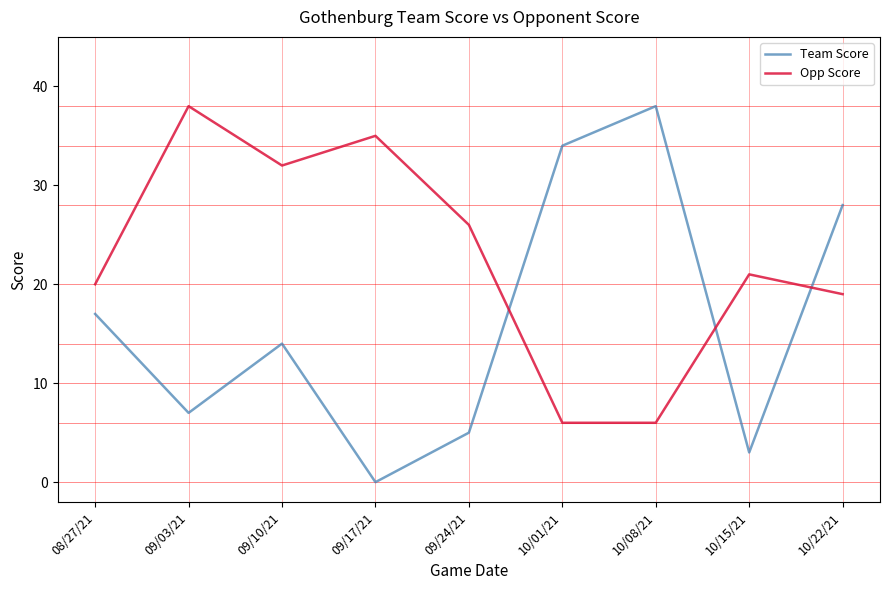

Between which two adjacent categories do Team Score and Opp Score first intersect?

09/24/21 and 10/01/21